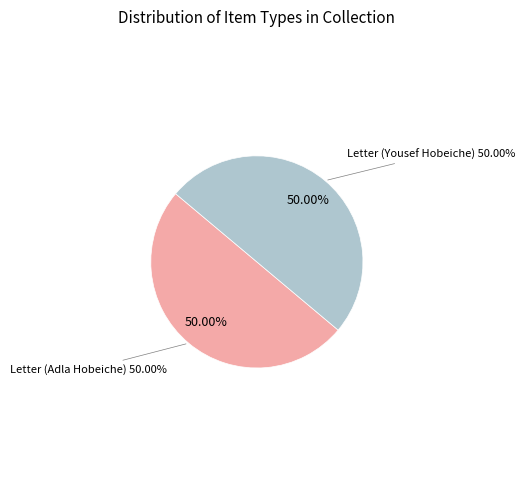

What is the majority slice?

Letter (Adla Hobeiche)